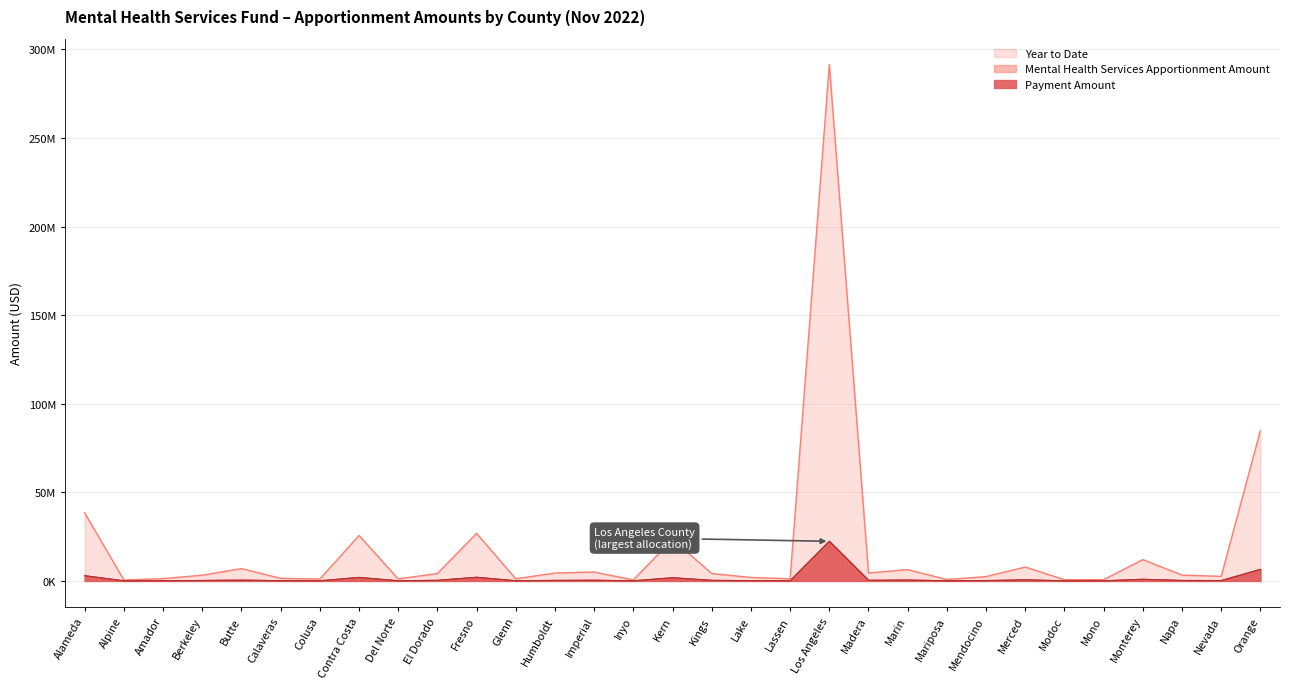

At which label does Year to Date first exceed 3285373?

Alameda